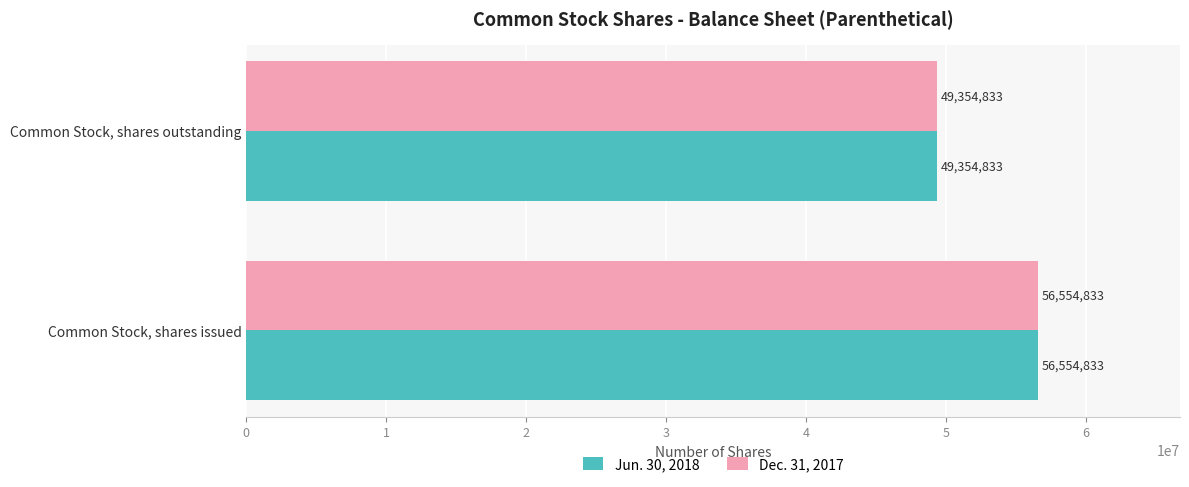

At how many categories does at least one series exceed 53320323?

1